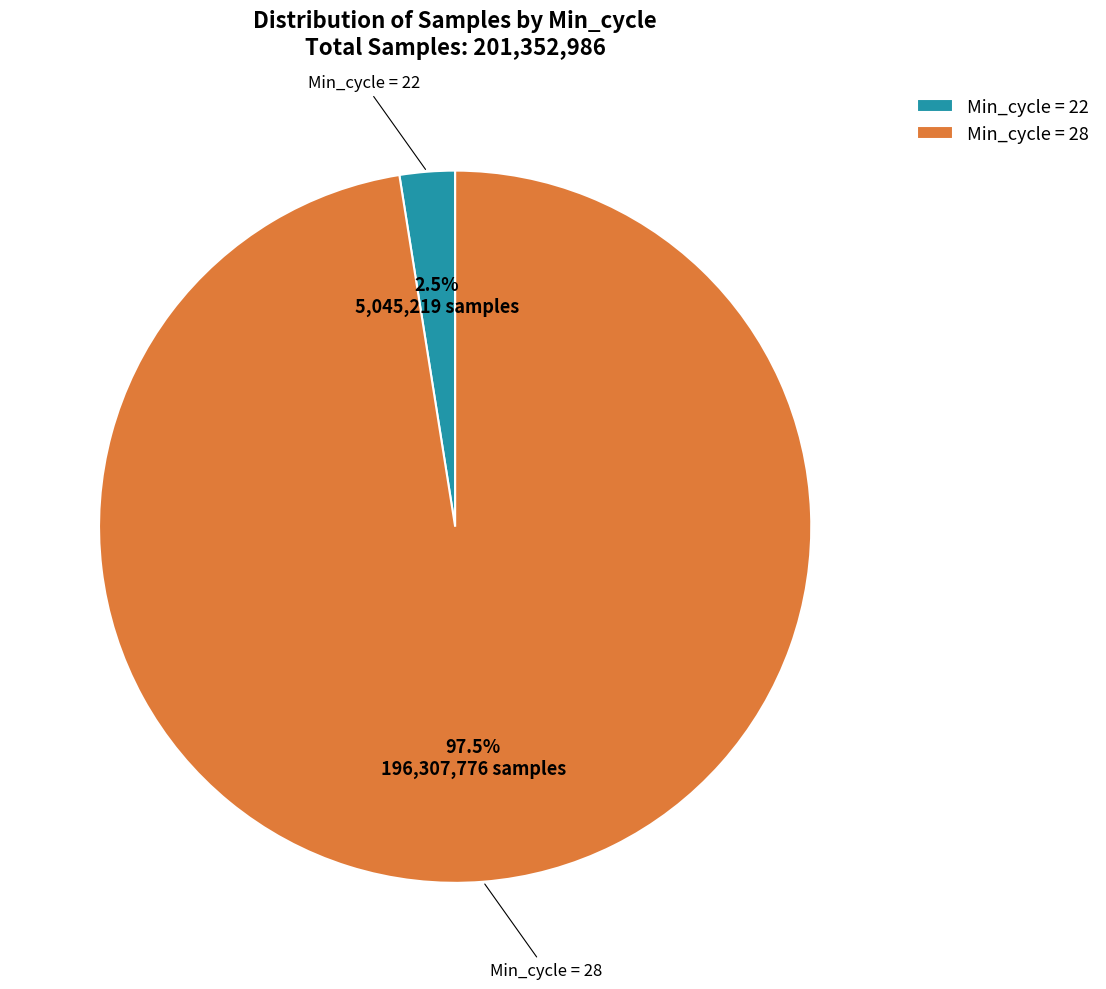

Which slice is the smallest?

Min_cycle = 22